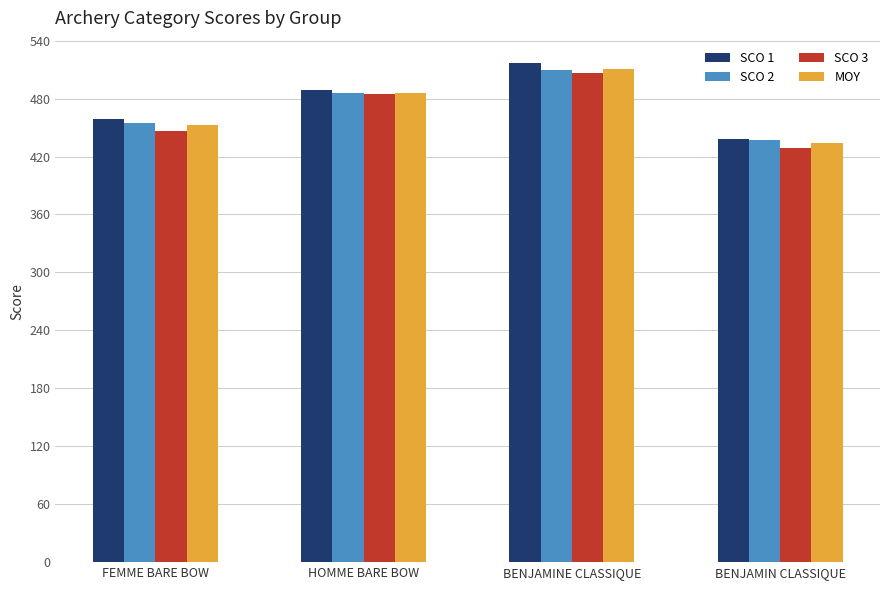

At which label does SCO 1 reach its minimum?

BENJAMIN CLASSIQUE